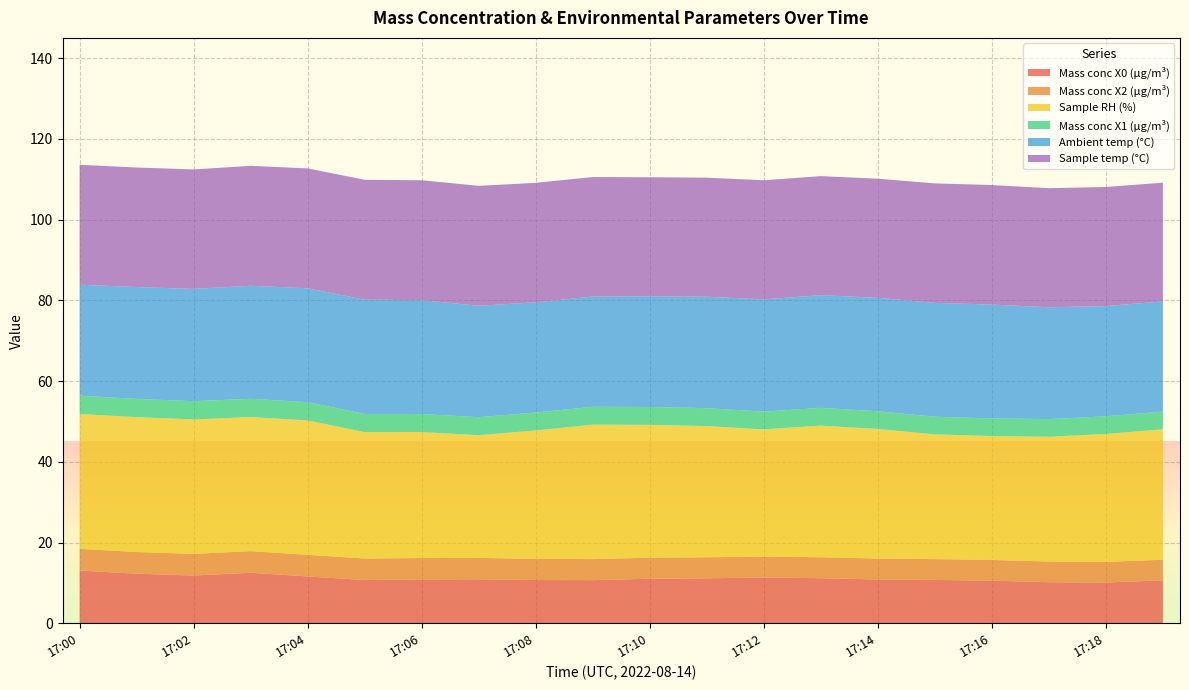

Reading left to right, list all the values displayed in this chart.

Mass conc X0 (μg/m³): 17:00=13.1	17:01=12.3	17:02=11.8	17:03=12.5	17:04=11.6	17:05=10.7	17:06=10.9	17:07=10.9	17:08=10.7	17:09=10.7	17:10=11.0	17:11=11.2	17:12=11.3	17:13=11.2	17:14=10.8	17:15=10.7	17:16=10.6	17:17=10.2	17:18=10.1	17:19=10.6
Mass conc X2 (μg/m³): 17:00=5.4	17:01=5.4	17:02=5.4	17:03=5.4	17:04=5.3	17:05=5.3	17:06=5.3	17:07=5.3	17:08=5.2	17:09=5.2	17:10=5.2	17:11=5.2	17:12=5.2	17:13=5.2	17:14=5.2	17:15=5.2	17:16=5.1	17:17=5.1	17:18=5.1	17:19=5.1
Sample RH (%): 17:00=33.4	17:01=33.4	17:02=33.3	17:03=33.2	17:04=33.3	17:05=31.3	17:06=31.2	17:07=30.4	17:08=31.8	17:09=33.3	17:10=32.9	17:11=32.5	17:12=31.5	17:13=32.6	17:14=32.1	17:15=30.9	17:16=30.7	17:17=30.9	17:18=31.7	17:19=32.3
Mass conc X1 (μg/m³): 17:00=4.5	17:01=4.5	17:02=4.5	17:03=4.5	17:04=4.5	17:05=4.5	17:06=4.5	17:07=4.5	17:08=4.4	17:09=4.4	17:10=4.4	17:11=4.4	17:12=4.4	17:13=4.4	17:14=4.4	17:15=4.4	17:16=4.4	17:17=4.4	17:18=4.4	17:19=4.4
Ambient temp (°C): 17:00=27.5	17:01=27.7	17:02=27.8	17:03=28.0	17:04=28.2	17:05=28.3	17:06=28.2	17:07=27.6	17:08=27.3	17:09=27.3	17:10=27.4	17:11=27.6	17:12=27.8	17:13=27.9	17:14=28.1	17:15=28.2	17:16=28.2	17:17=27.7	17:18=27.3	17:19=27.3
Sample temp (°C): 17:00=29.7	17:01=29.6	17:02=29.6	17:03=29.7	17:04=29.7	17:05=29.7	17:06=29.7	17:07=29.7	17:08=29.6	17:09=29.6	17:10=29.5	17:11=29.5	17:12=29.5	17:13=29.5	17:14=29.5	17:15=29.6	17:16=29.6	17:17=29.5	17:18=29.5	17:19=29.4